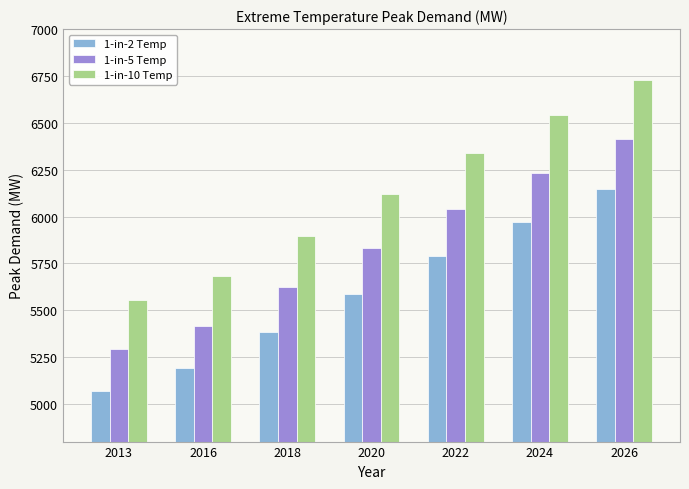

Reading left to right, extract all data points from this chart.

1-in-2 Temp: 2013=5071.5	2016=5190.1	2018=5387.1	2020=5587.4	2022=5788.2	2024=5971.9	2026=6145.2
1-in-5 Temp: 2013=5294.7	2016=5418.4	2018=5624.1	2020=5833.2	2022=6042.9	2024=6234.6	2026=6415.6
1-in-10 Temp: 2013=5553.3	2016=5683.1	2018=5898.9	2020=6118.2	2022=6338.1	2024=6539.2	2026=6729.0